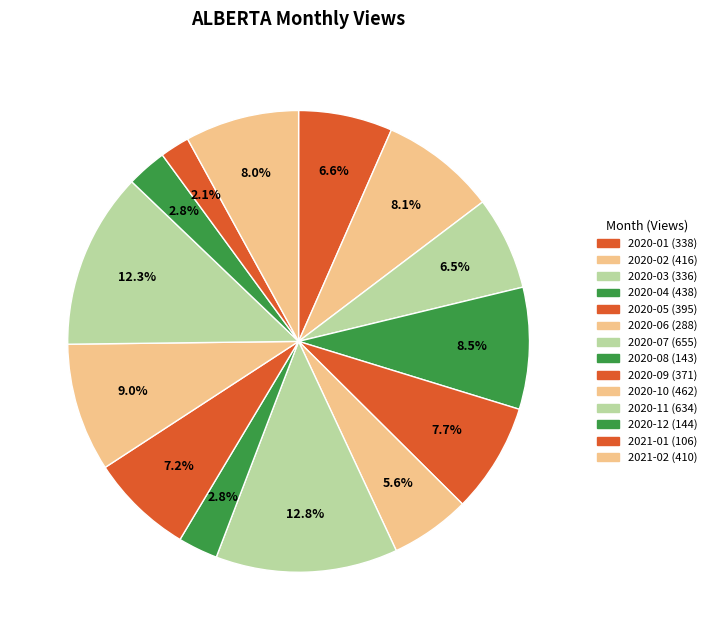

Which category has the smallest portion of the pie?

2021-01